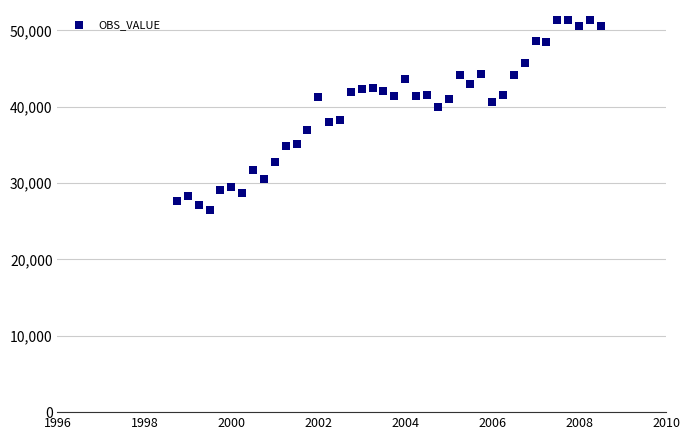

What is the range of Y values (max minus min)?

24923